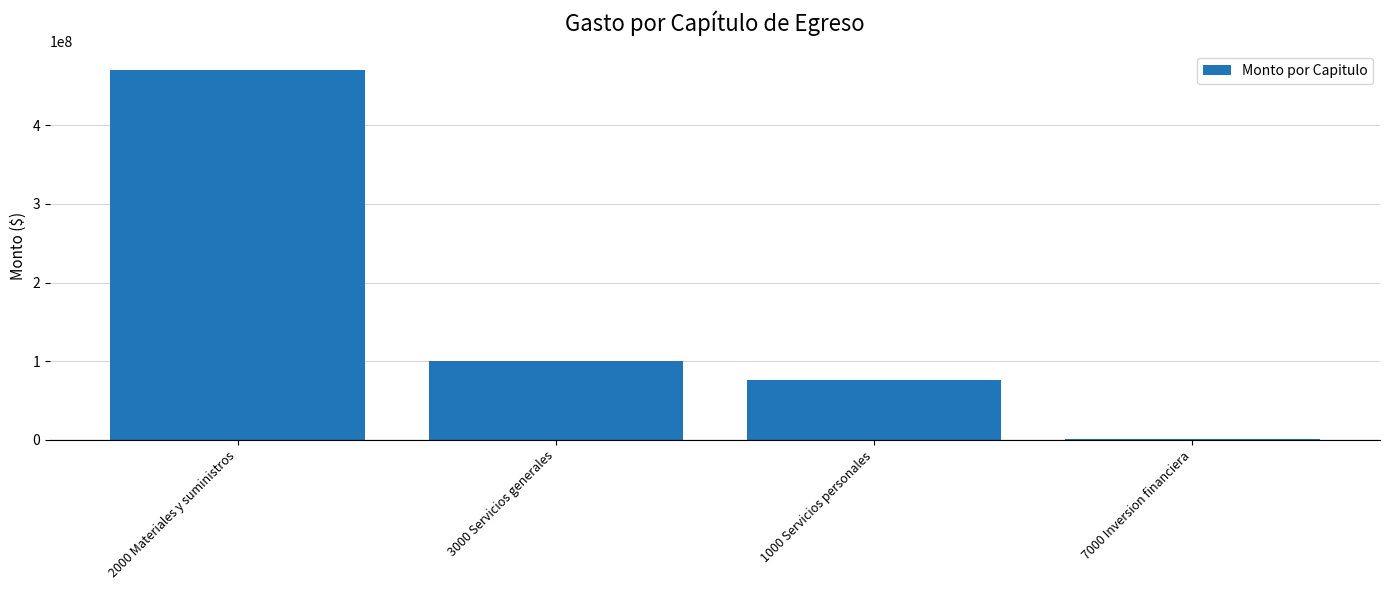

The chart shows a value of 109069663 at 1000 Servicios personales. True or false?

False